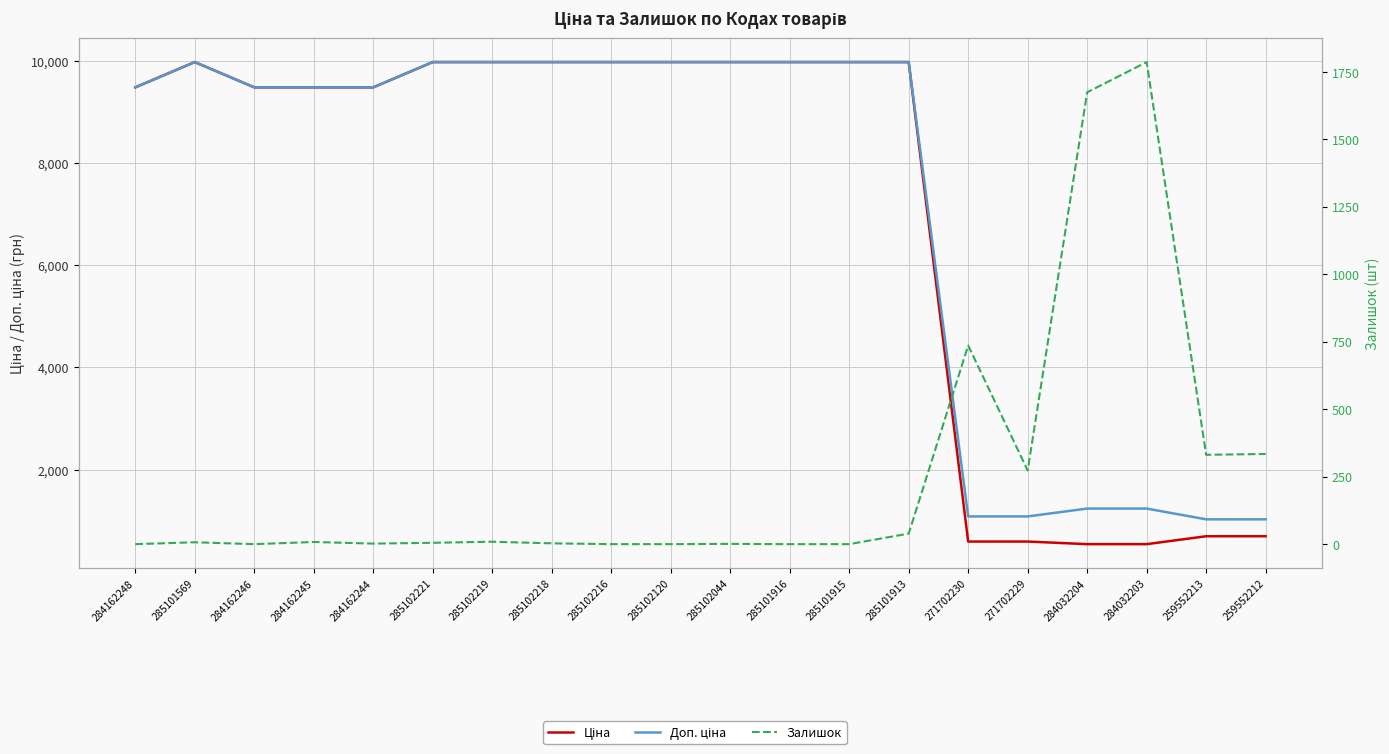

At how many categories does at least one series exceed 9910?

10